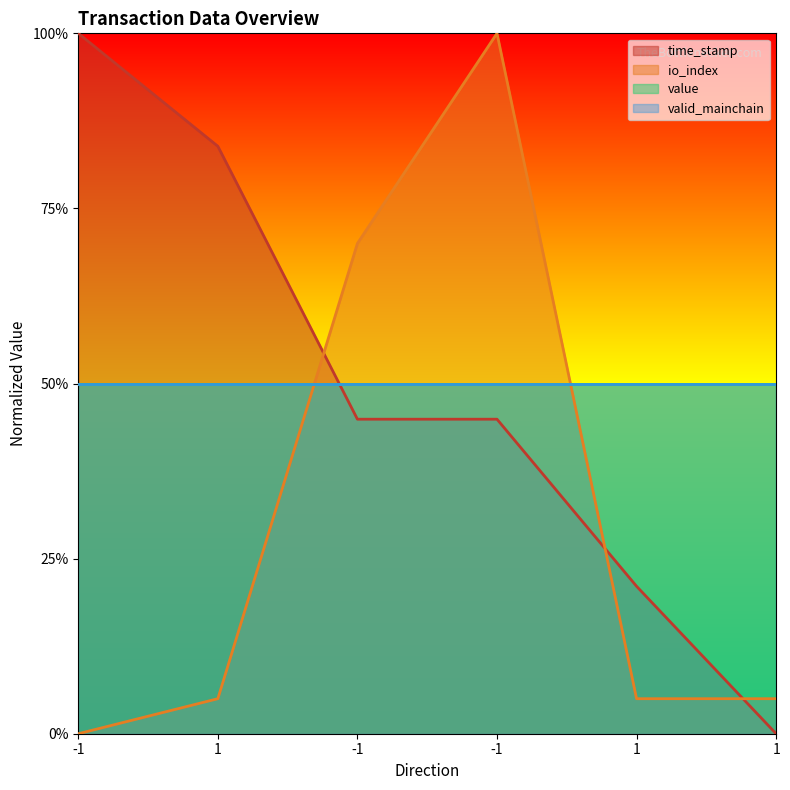

Does the chart display data point markers on the line(s)?

No